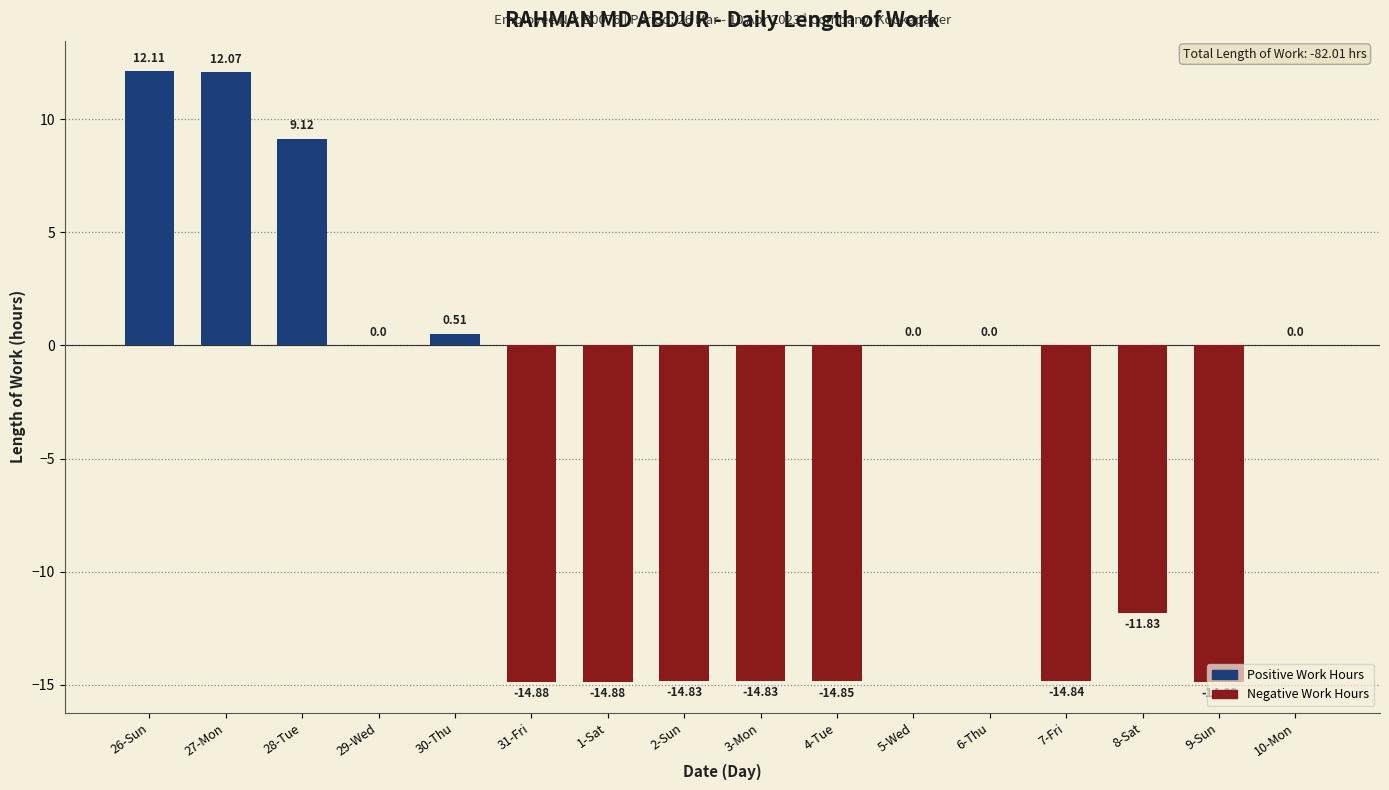

True or false: the data shows -19.8 at 8-Sat.

False